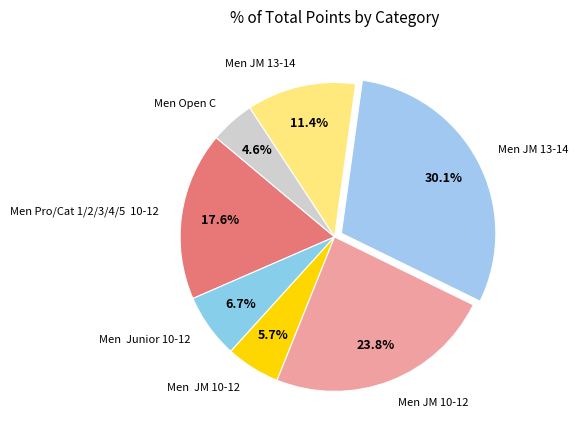

How many slices are in this pie chart?

7